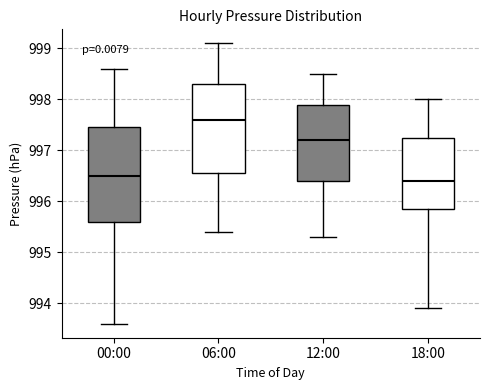

Which box's median line is the highest?

06:00